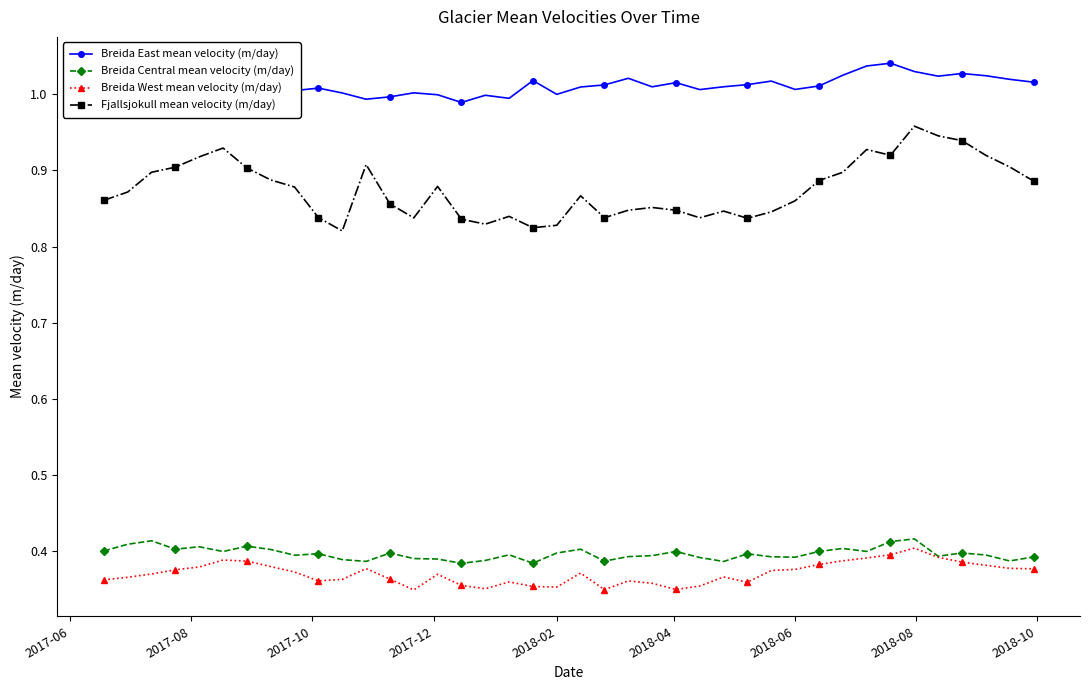

Reading right to left, what are all the values shown in this chart?

Breida East mean velocity (m/day): 1.0	1.0	1.0	1.0	1.0	1.0	1.0	1.0	1.0	1.0	1.0	1.0	1.0	1.0	1.0	1.0	1.0	1.0	1.0	1.0	1.0	1.0	1.0	1.0	1.0	1.0	1.0	1.0	1.0	1.0	1.0	1.0	1.0	1.0	1.0	1.0	1.0	1.0	1.0	1.0
Breida Central mean velocity (m/day): 0.4	0.4	0.4	0.4	0.4	0.4	0.4	0.4	0.4	0.4	0.4	0.4	0.4	0.4	0.4	0.4	0.4	0.4	0.4	0.4	0.4	0.4	0.4	0.4	0.4	0.4	0.4	0.4	0.4	0.4	0.4	0.4	0.4	0.4	0.4	0.4	0.4	0.4	0.4	0.4
Breida West mean velocity (m/day): 0.4	0.4	0.4	0.4	0.4	0.4	0.4	0.4	0.4	0.4	0.4	0.4	0.4	0.4	0.4	0.3	0.4	0.4	0.3	0.4	0.4	0.4	0.4	0.4	0.4	0.4	0.3	0.4	0.4	0.4	0.4	0.4	0.4	0.4	0.4	0.4	0.4	0.4	0.4	0.4
Fjallsjokull mean velocity (m/day): 0.9	0.9	0.9	0.9	0.9	1.0	0.9	0.9	0.9	0.9	0.9	0.8	0.8	0.8	0.8	0.8	0.9	0.8	0.8	0.9	0.8	0.8	0.8	0.8	0.8	0.9	0.8	0.9	0.9	0.8	0.8	0.9	0.9	0.9	0.9	0.9	0.9	0.9	0.9	0.9